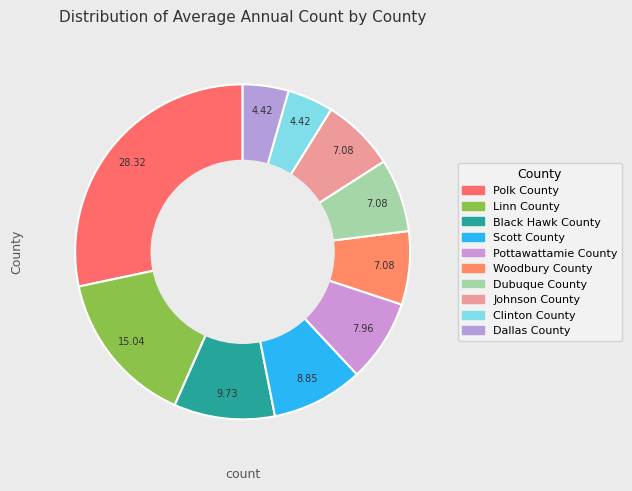

Which has a higher value, Dubuque County or Johnson County?

Dubuque County